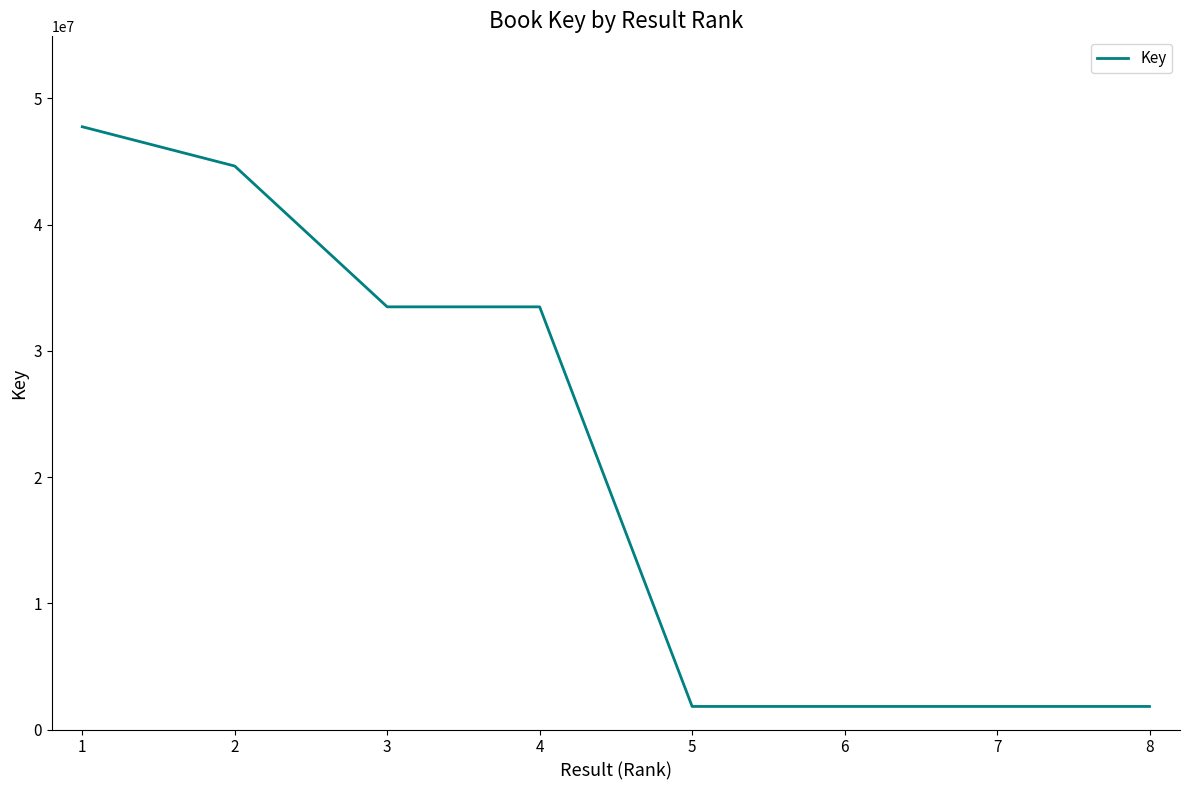

What is the approximate value at 4, to the nearest 50?

33488000